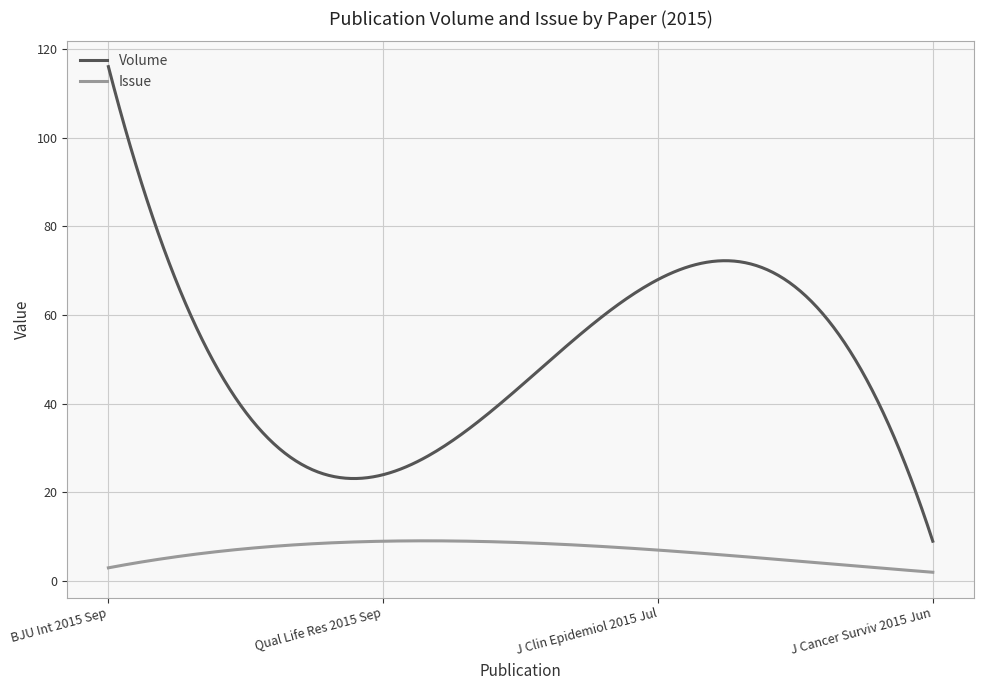

Which series has the largest range (max minus min)?

Volume